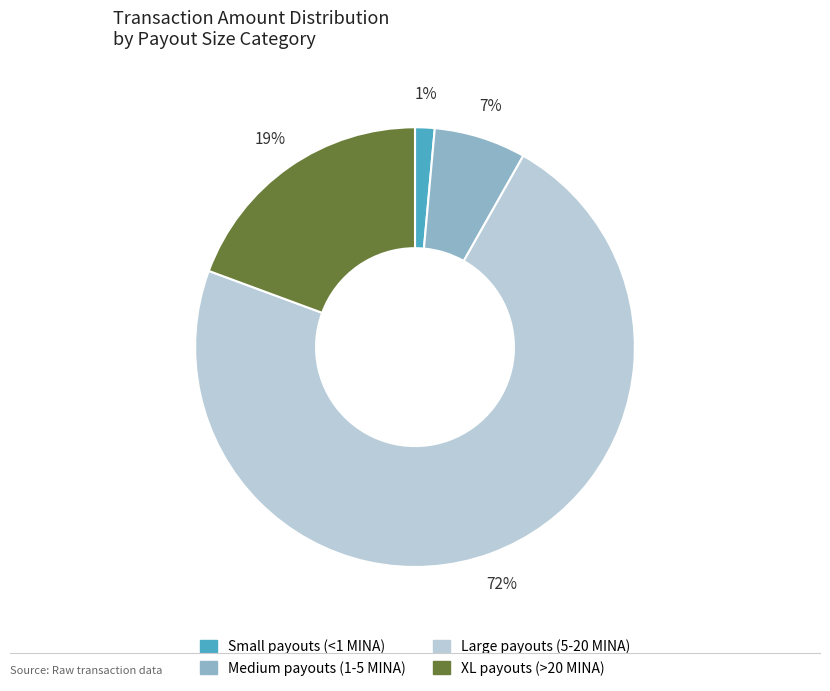

How many slices are in this pie chart?

4